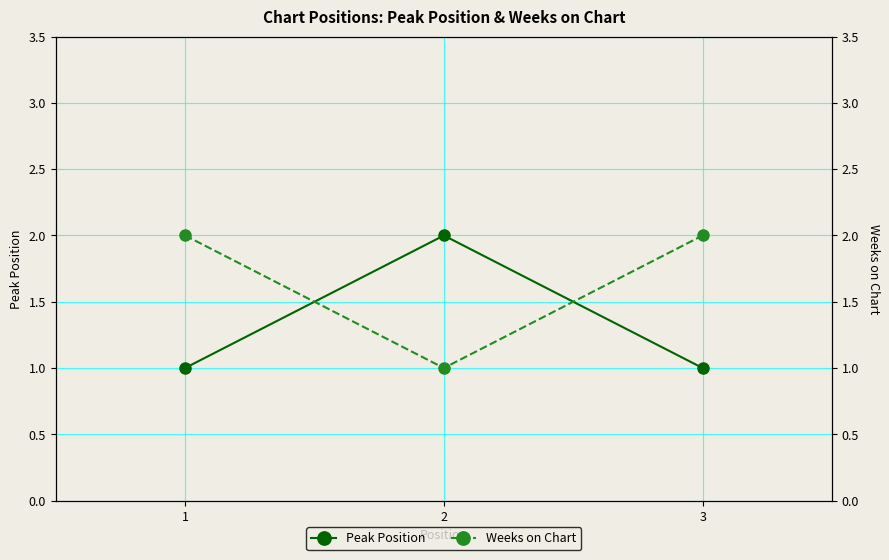

Which has a higher value, 2 or 1?

2